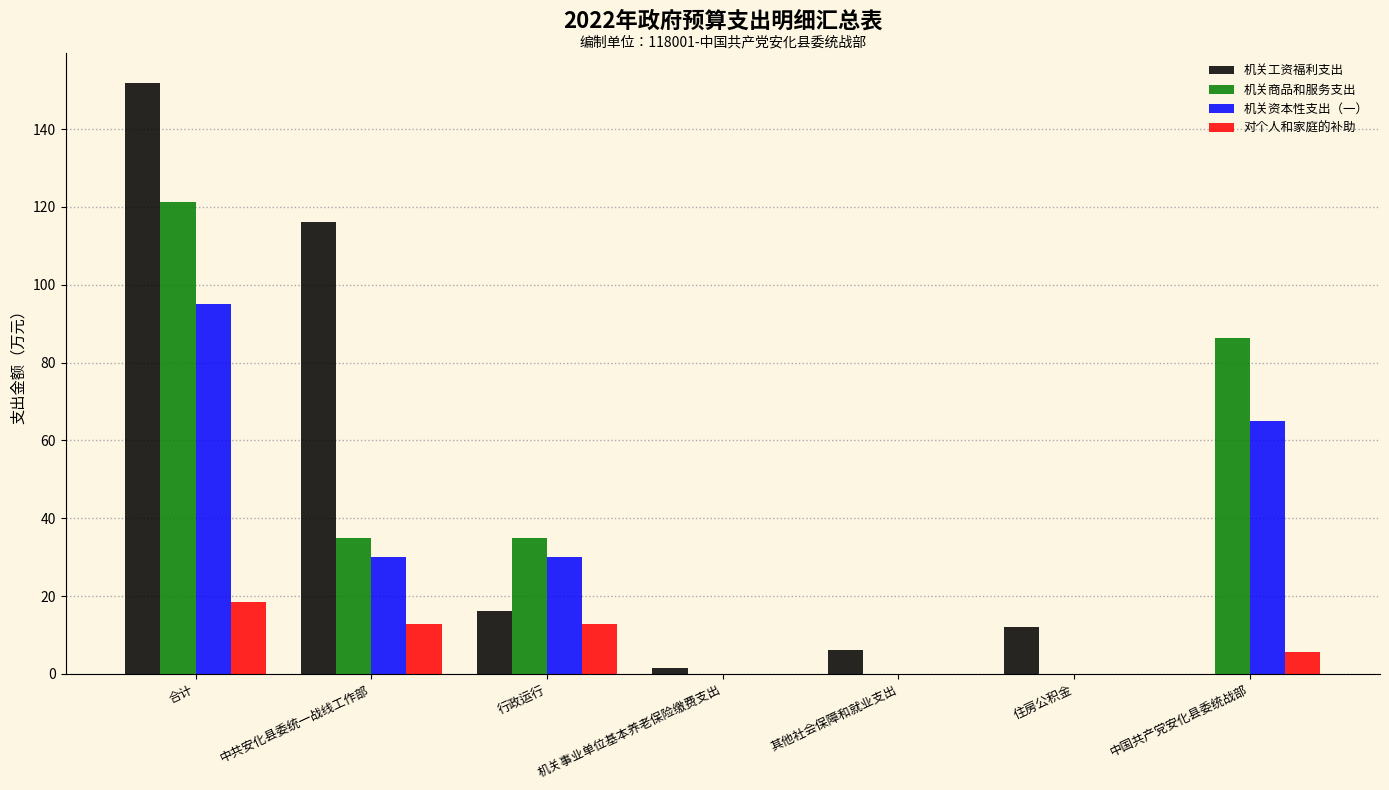

How many series are shown in this chart?

4